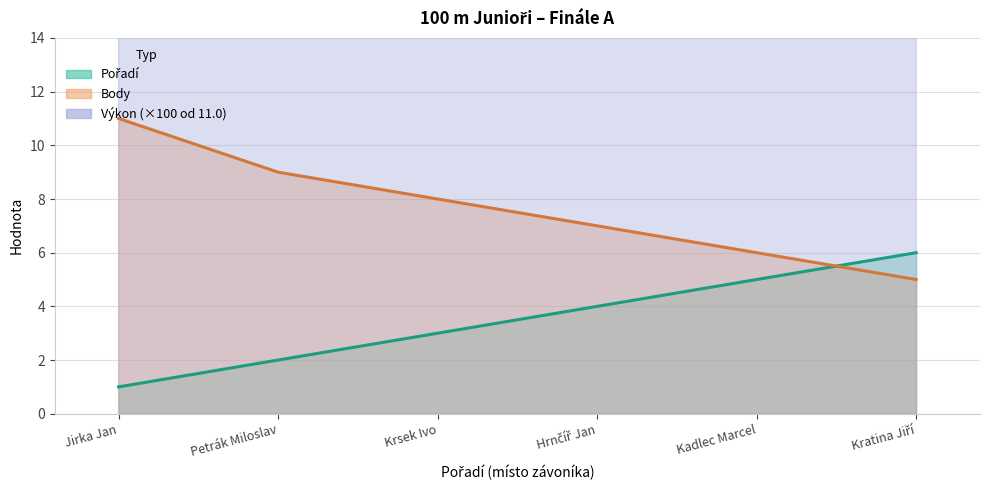

What is the maximum value for Výkon?

61.0